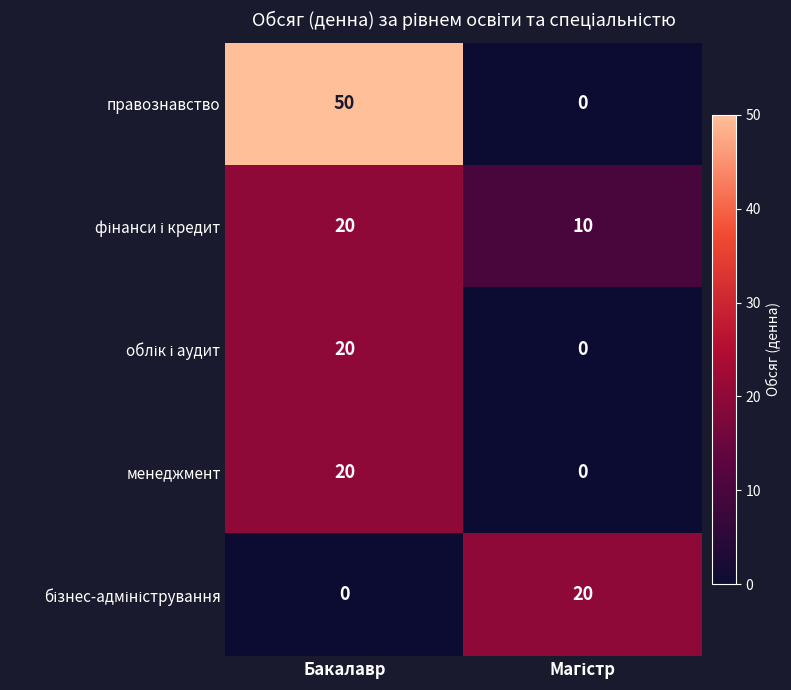

What is the sum of all правознавство values?

50